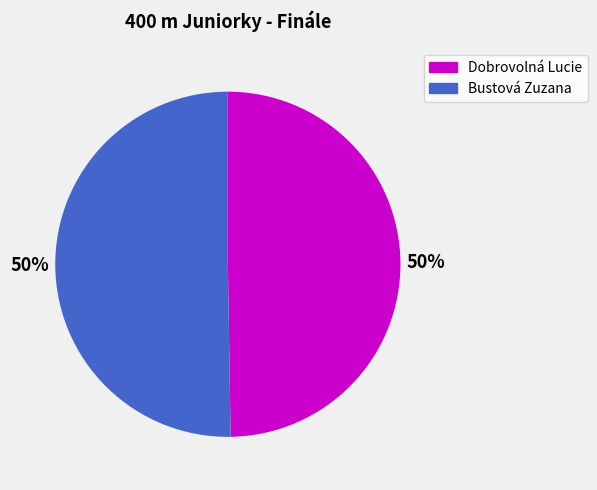

To the nearest percent, what percentage of the pie is Dobrovolná Lucie?

50%